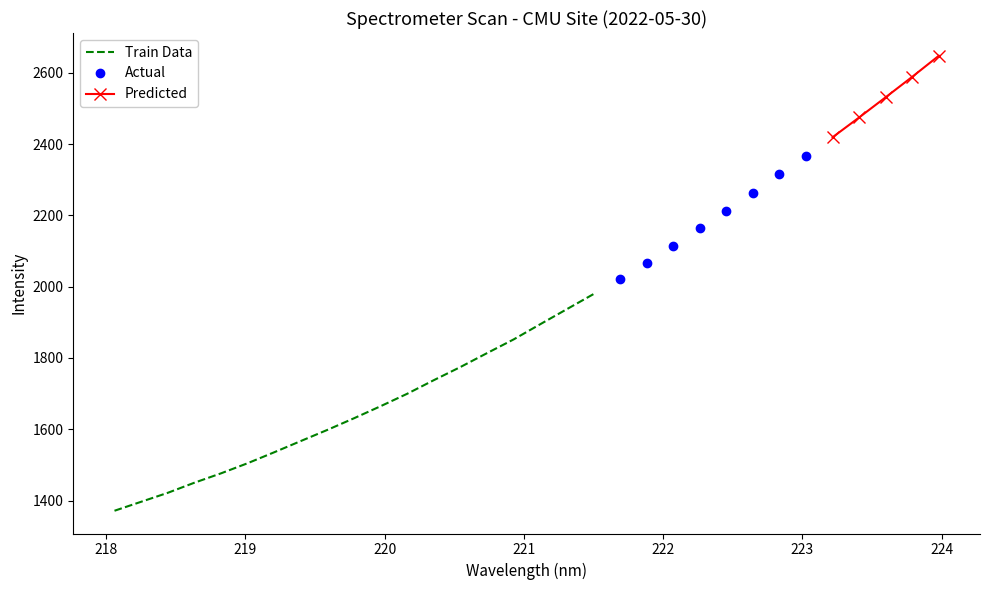

How many values exceed 1894?

16